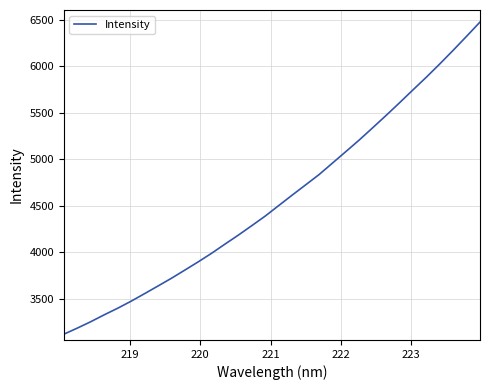

How many values are below 4501?

16